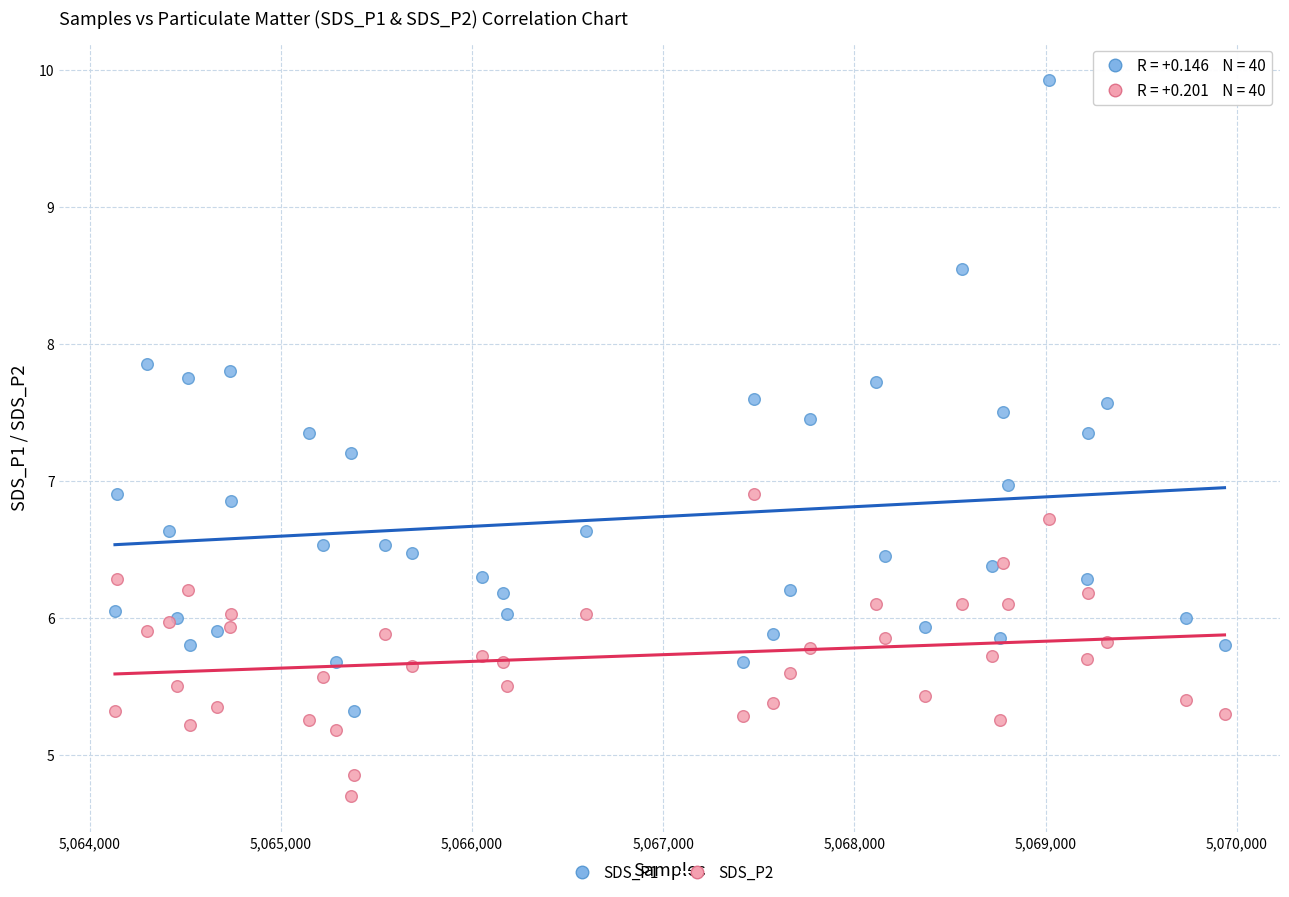

Which series contains the lowest Y value?

SDS_P2